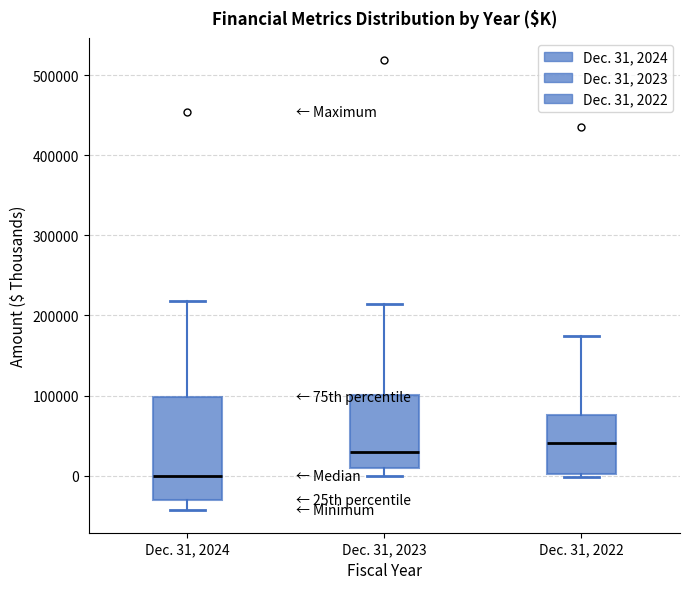

Where is the upper edge of the box for Dec. 31, 2023 on the y-axis? The values are not printed on the chart, so give them approximately, as read against the axis.

100000